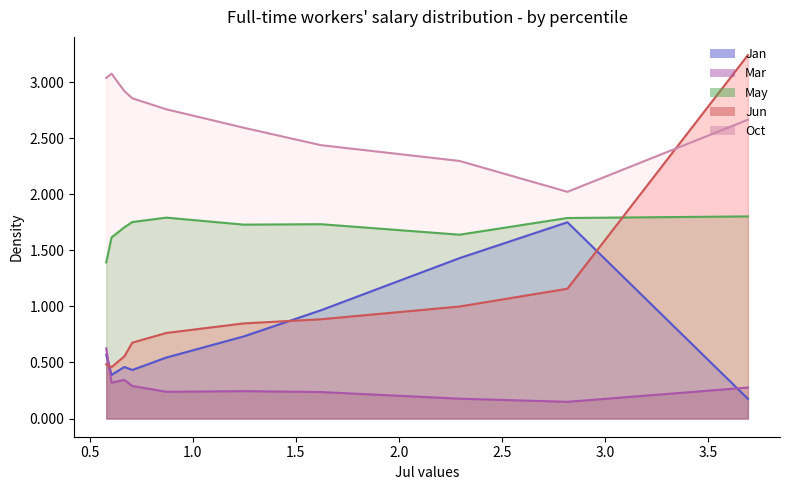

What is the sum of all Oct values?

26.7